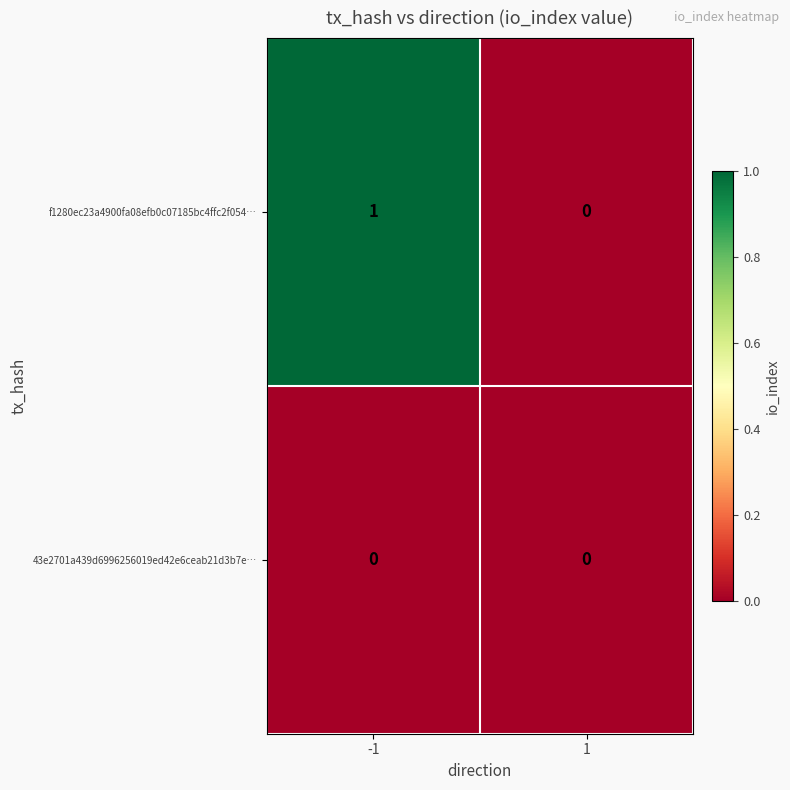

Between -1 and 1, which series saw the biggest shift?

f1280ec23a4900fa08efb0c07185bc4ffc2f054…